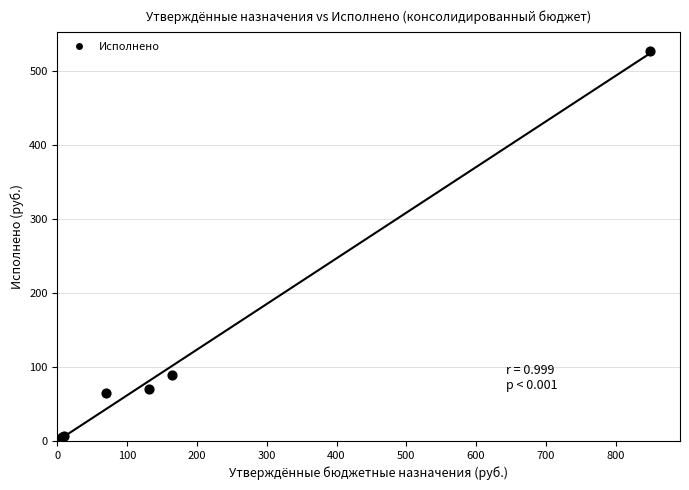

What Y value in the scatter plot is closest to 264?

88.6